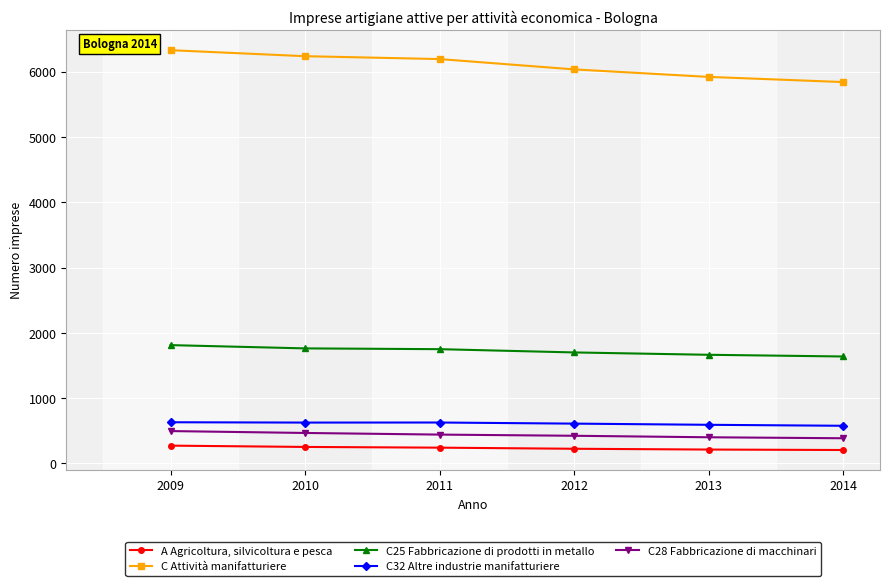

True or false: C28 Fabbricazione di macchinari has a value of 496 at 2009.

True